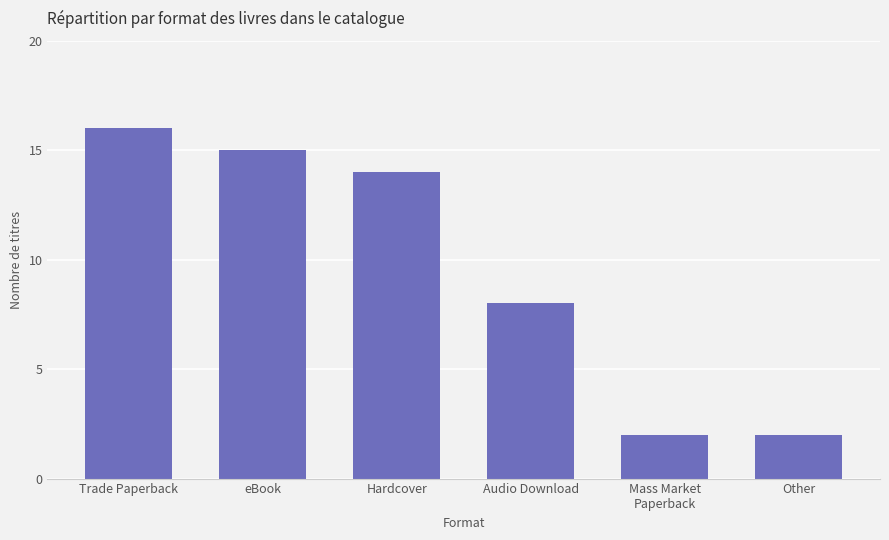

At which label does the data first exceed 14?

Trade Paperback